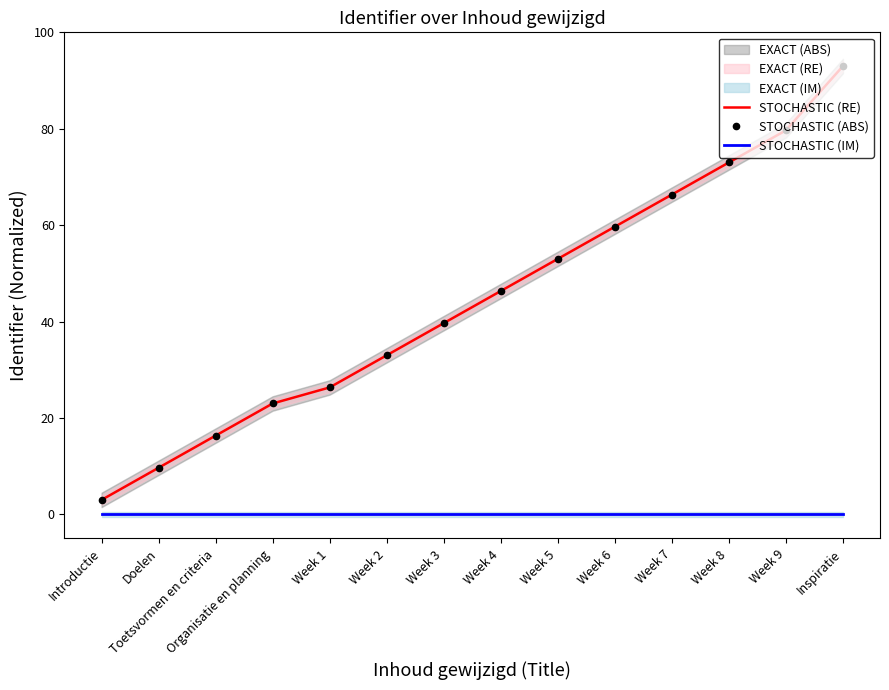

What is the total value across all series at Week 4?

92.7